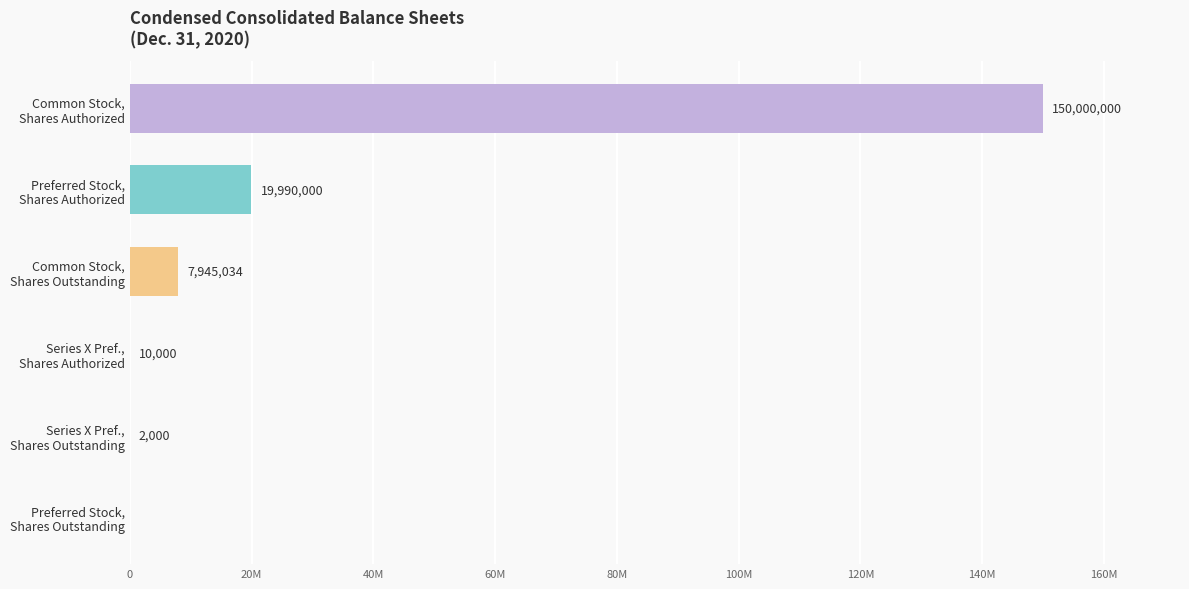

Does the chart contain stacked bars?

No